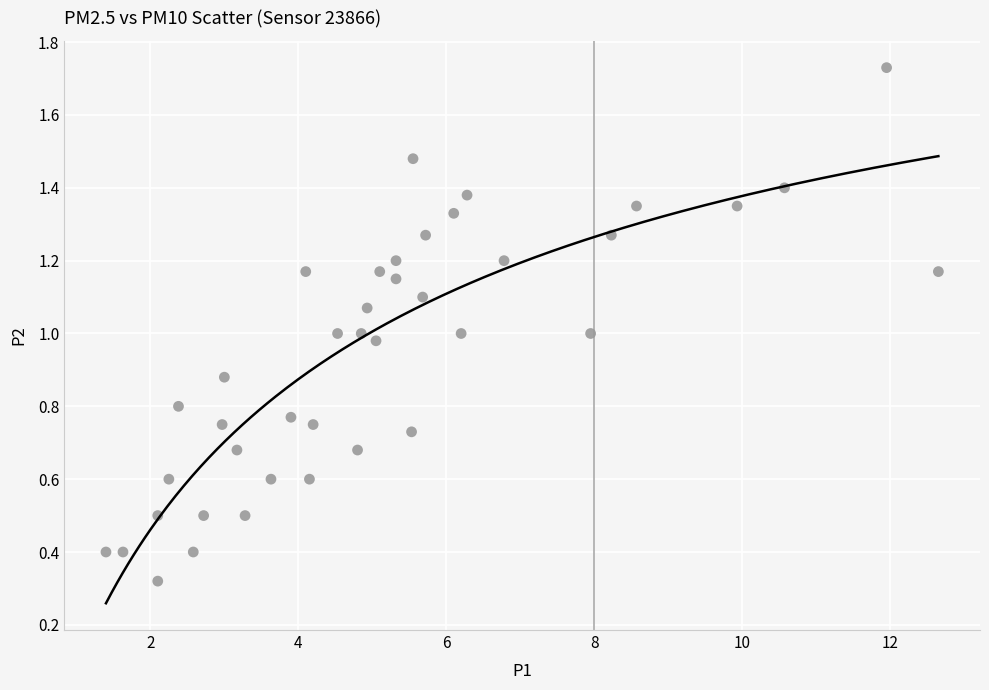

How many data points are displayed?

40